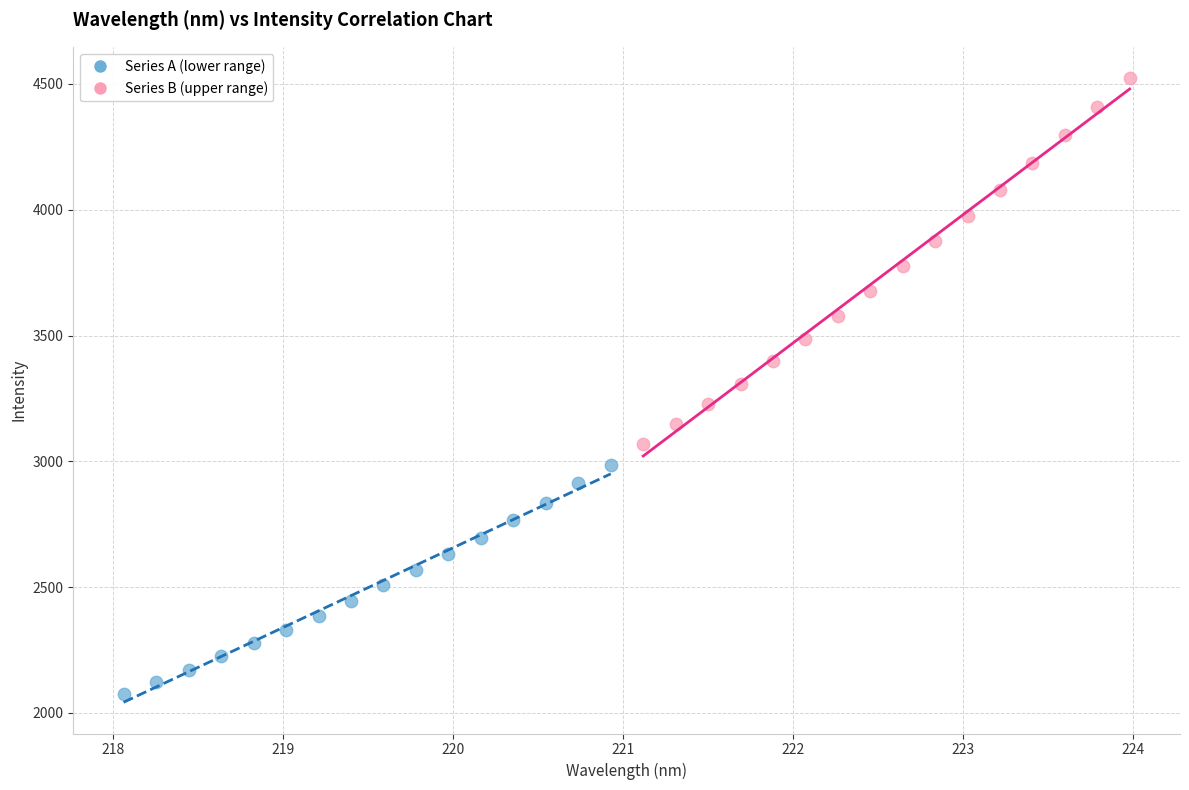

Which series reaches the maximum Y coordinate?

Series B (upper range)